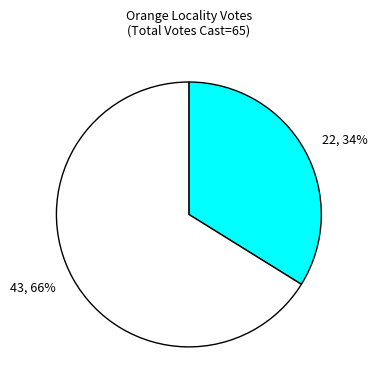

To the nearest percent, what is the average slice percentage?

50%